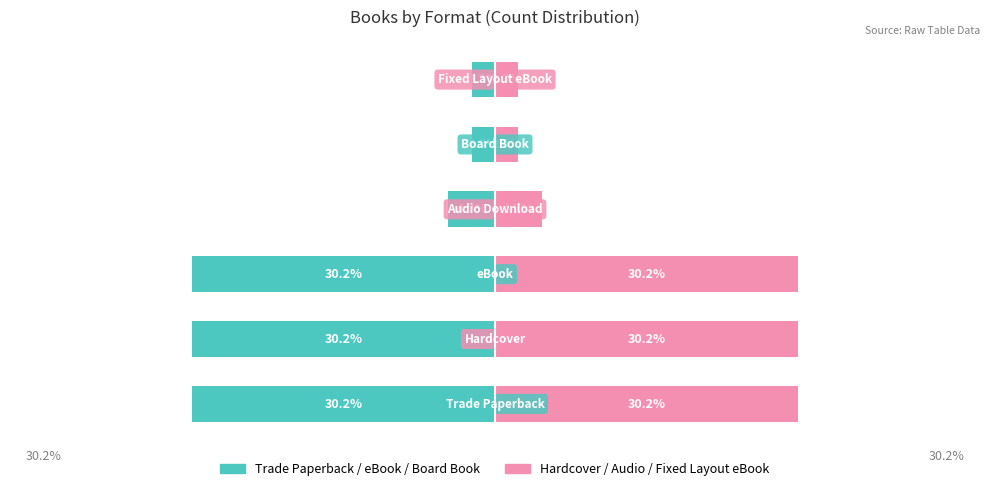

Rank the series by their maximum value, from lowest to highest.

Trade Paperback / eBook / Board Book, Hardcover / Audio / Fixed Layout eBook